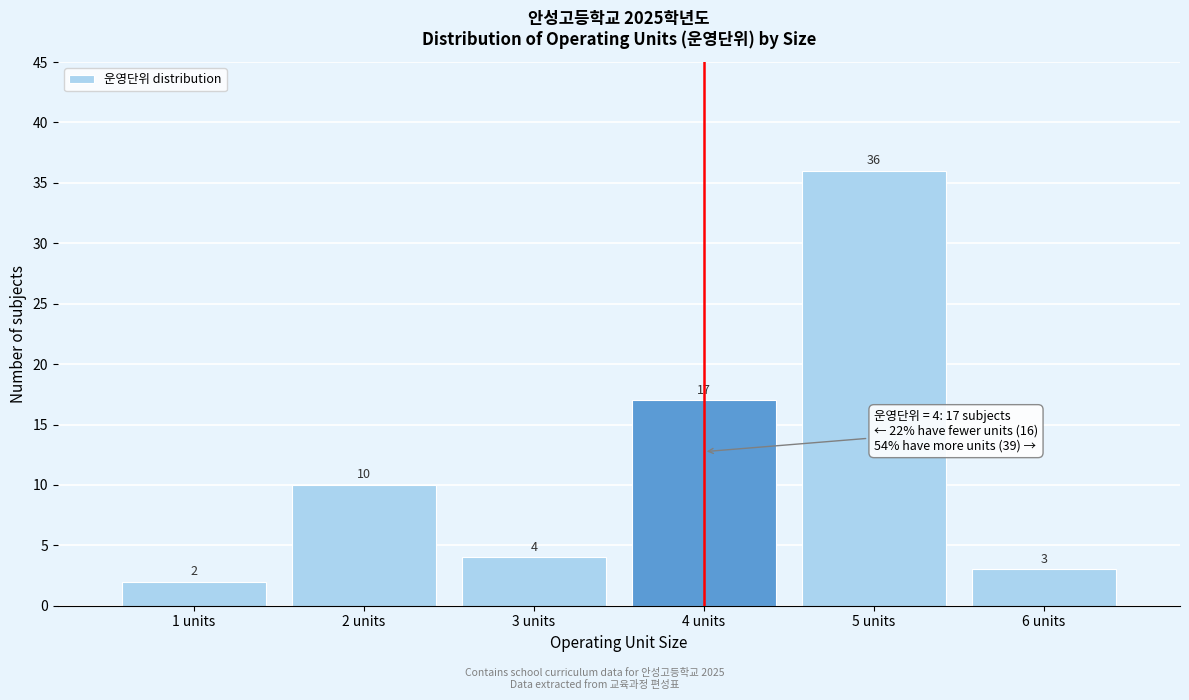

Reading right to left, transcribe all the data shown in this chart.

3	36	17	4	10	2